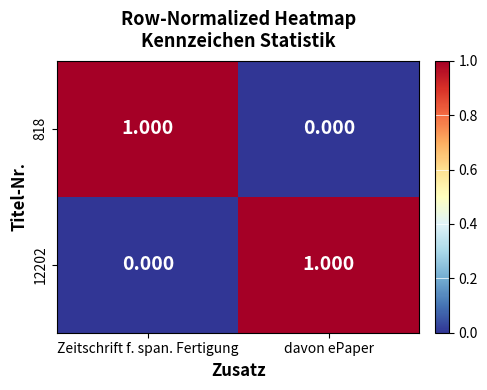

Is the value of 12202 at davon ePaper greater than the value of 818 at davon ePaper?

Yes